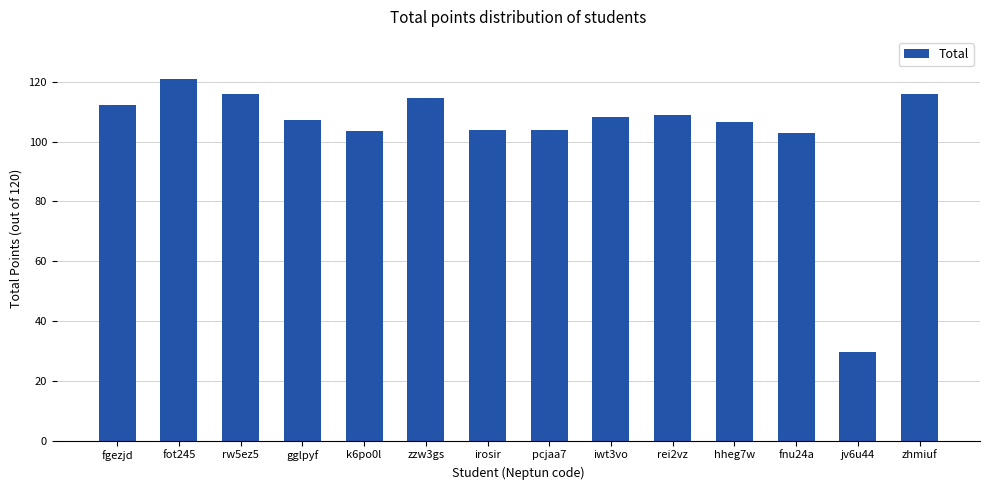

What value does the data have at rw5ez5?

116.0